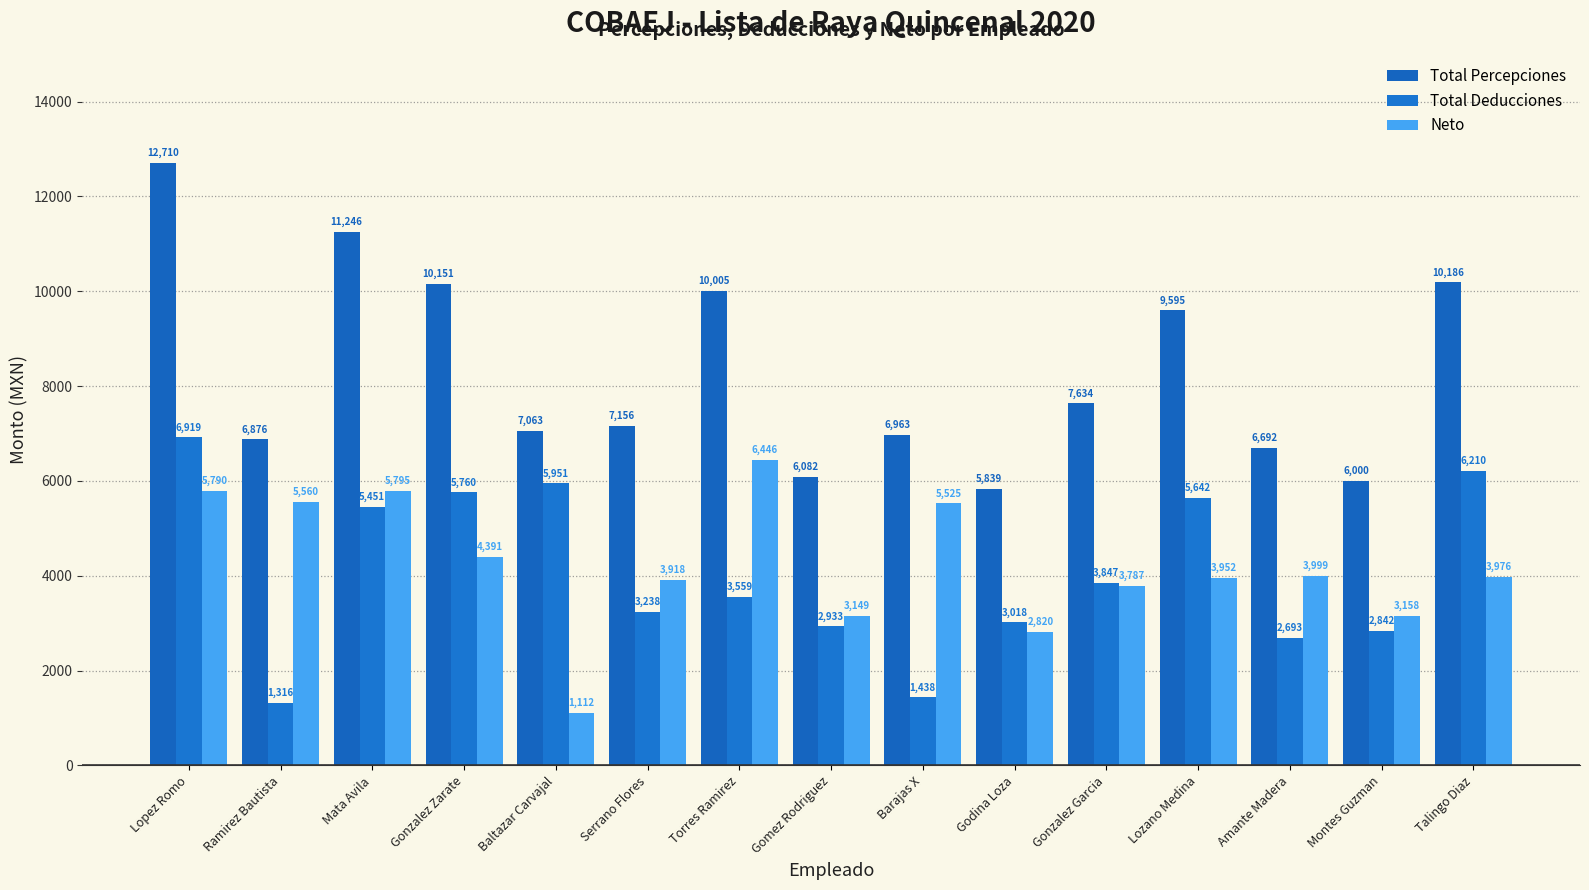

What is the label of the 8th bar from the left?

Gomez Rodriguez